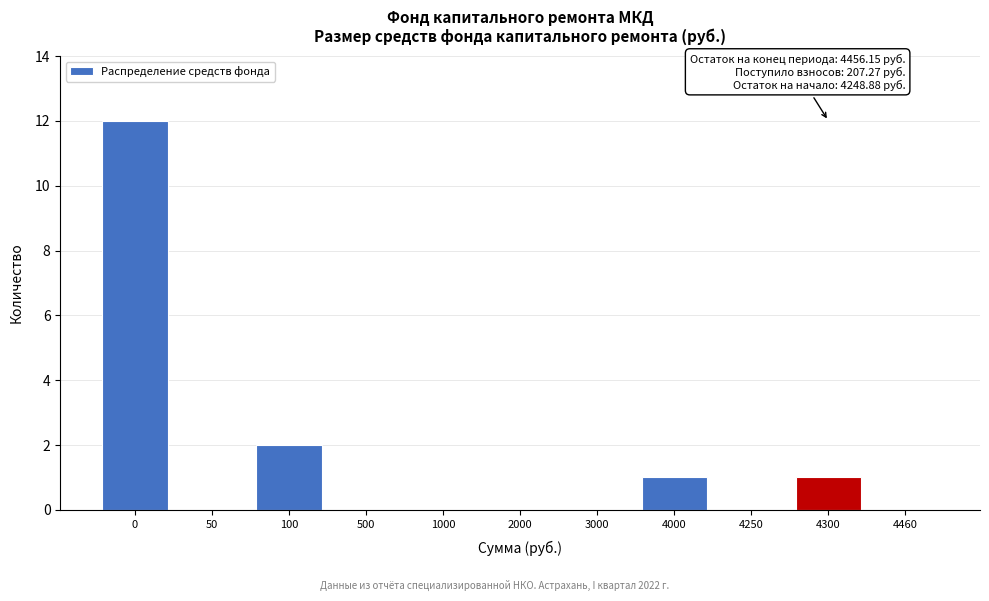

Reading left to right, what are all the values shown in this chart?

0=12	50=0	100=2	500=0	1000=0	2000=0	3000=0	4000=1	4250=0	4300=1	4460=0